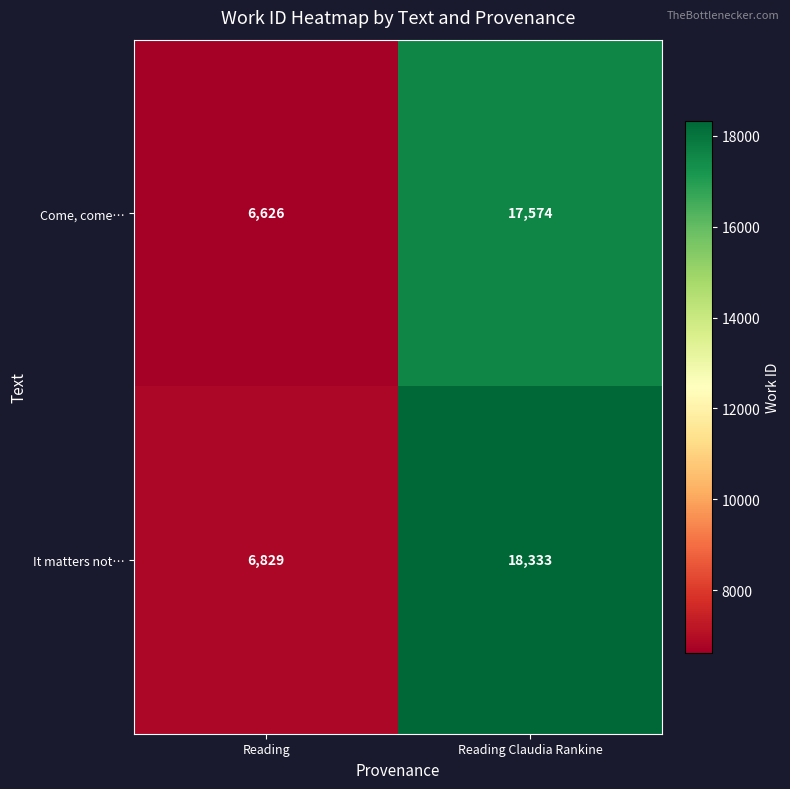

Which series has the widest spread of values?

It matters not…